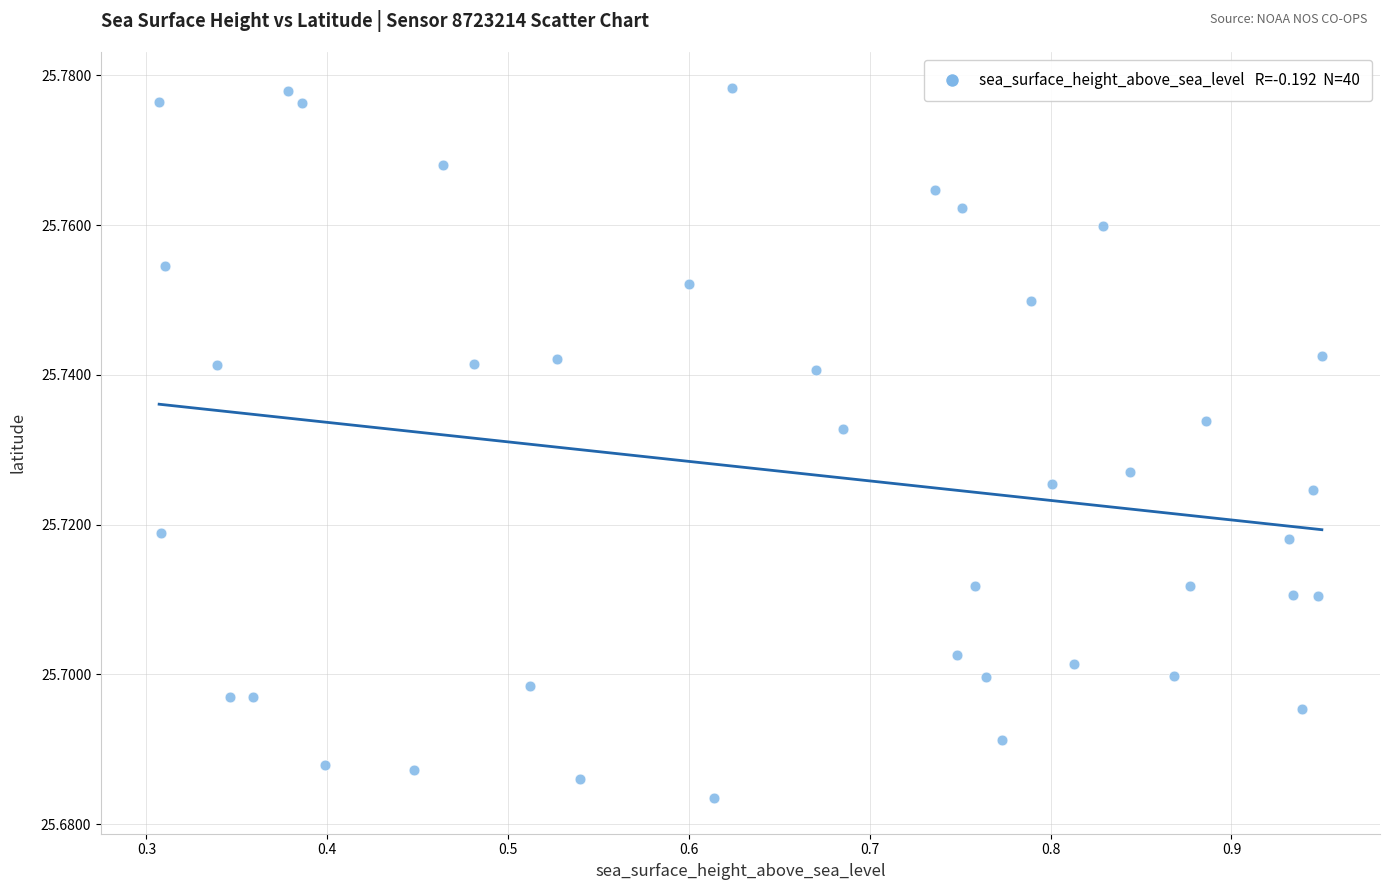

What is the range of X values (max minus min)?

0.6